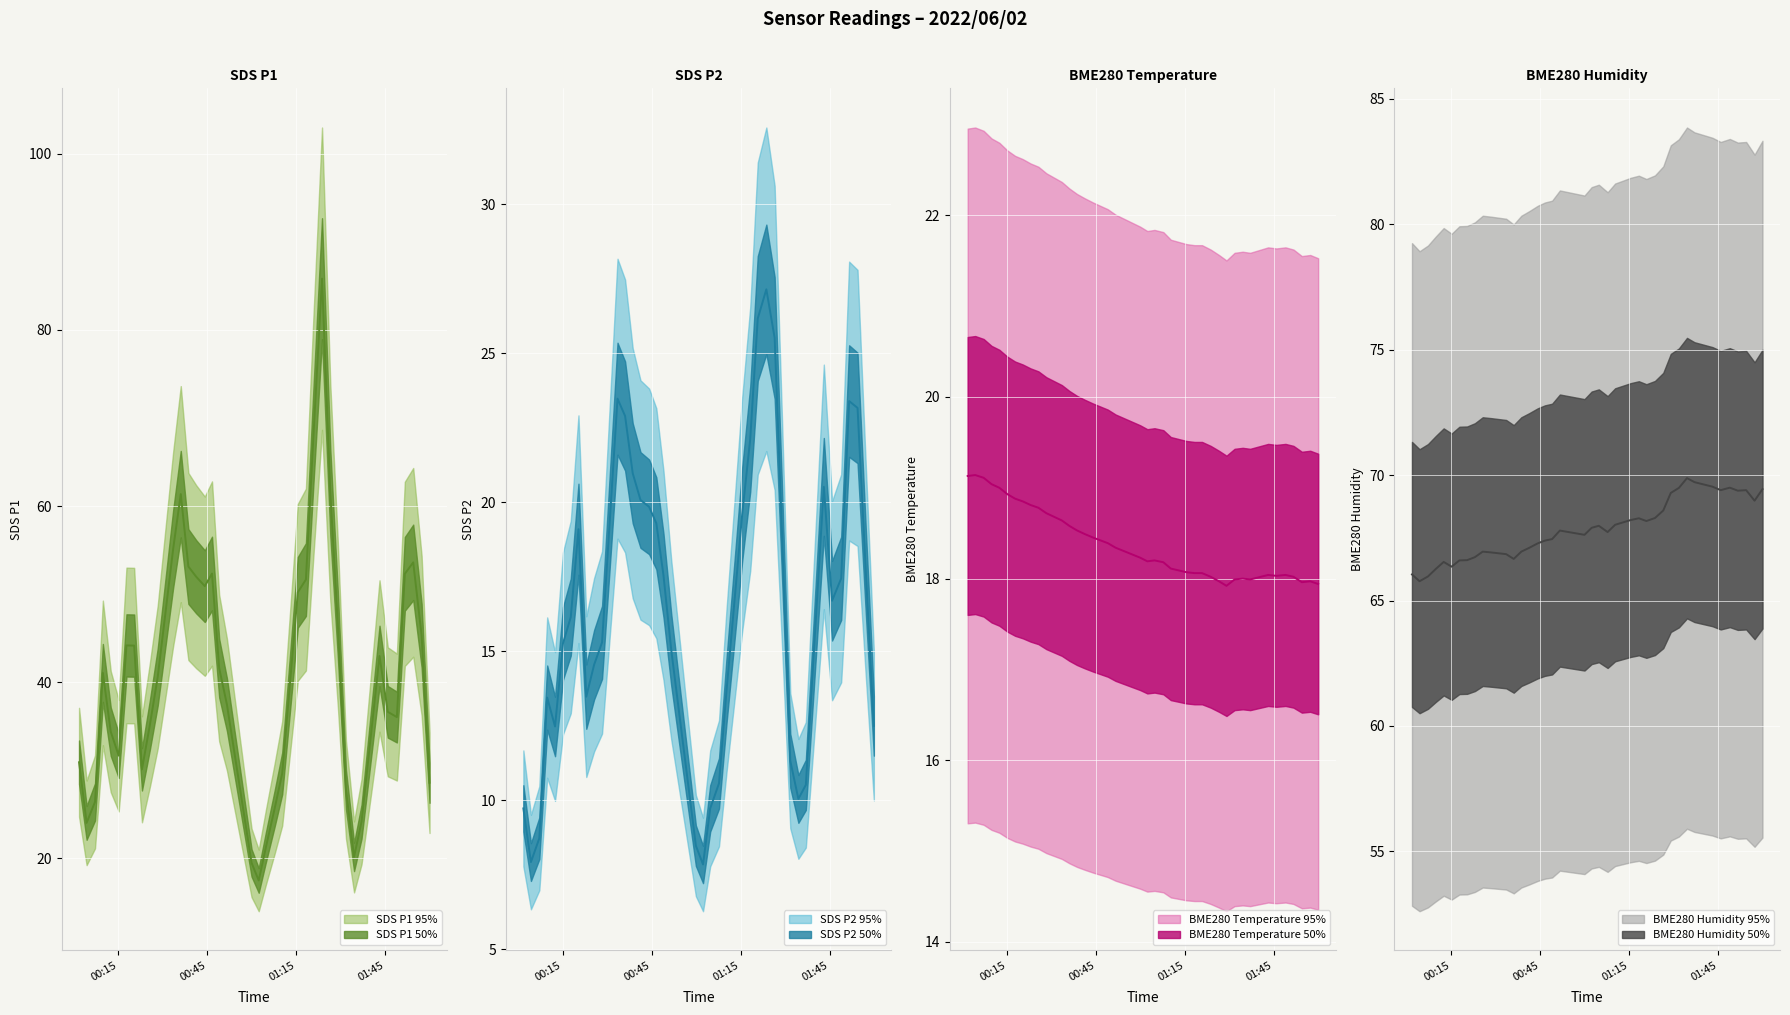

What is the average value of the SDS_P2 series?

16.5